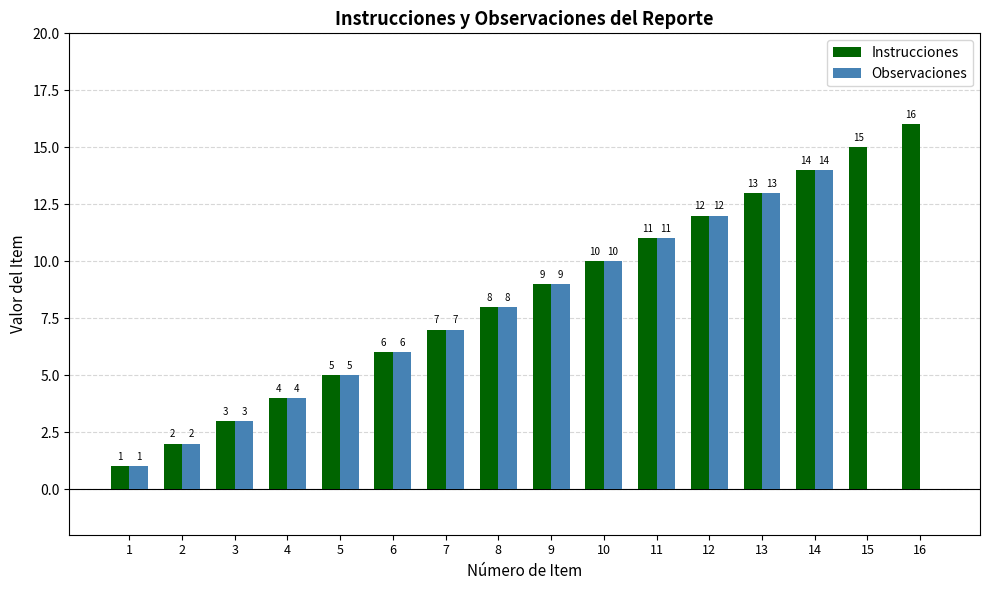

At which category is the sum across all series the highest?

14